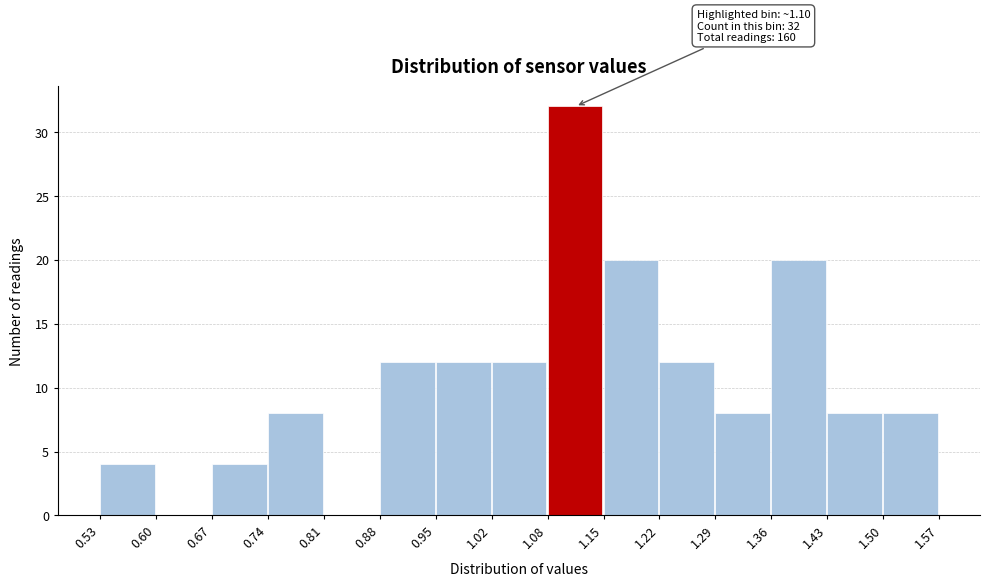

Over which range of the x-axis is the bar tallest?

1.08 to 1.15